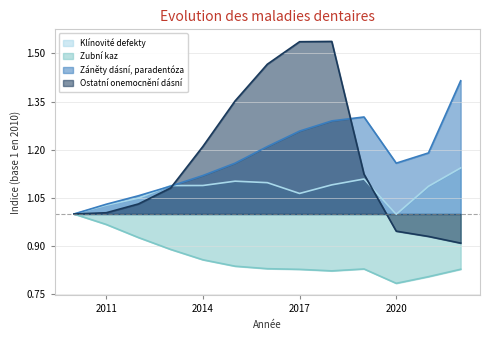

At which category is the sum across all series the highest?

2018